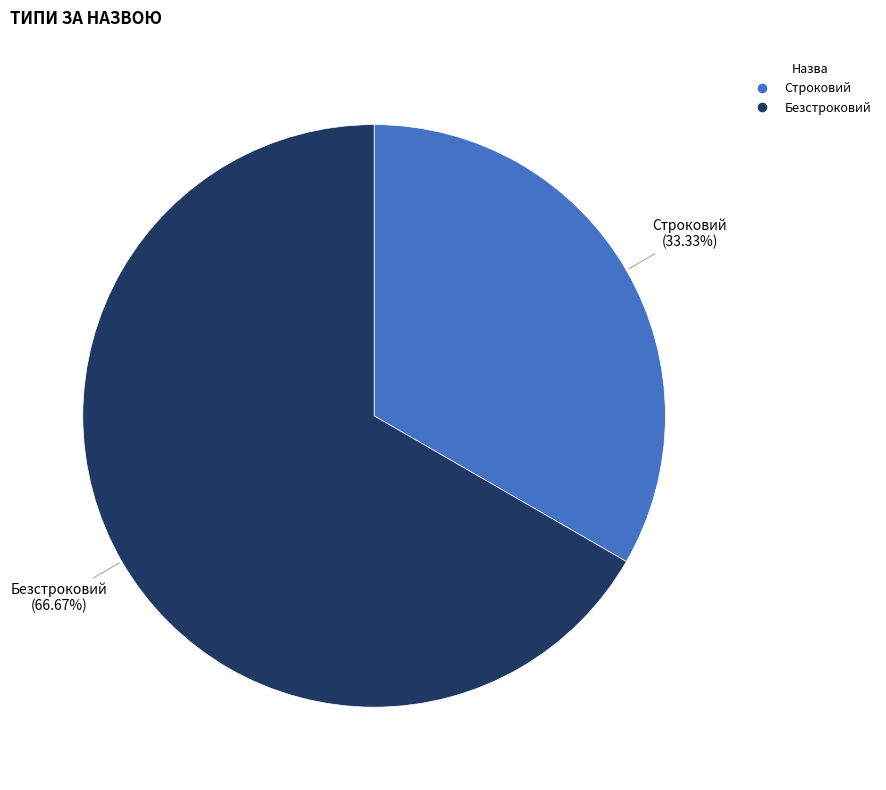

True or false: Безстроковий accounts for 75% of the total.

False